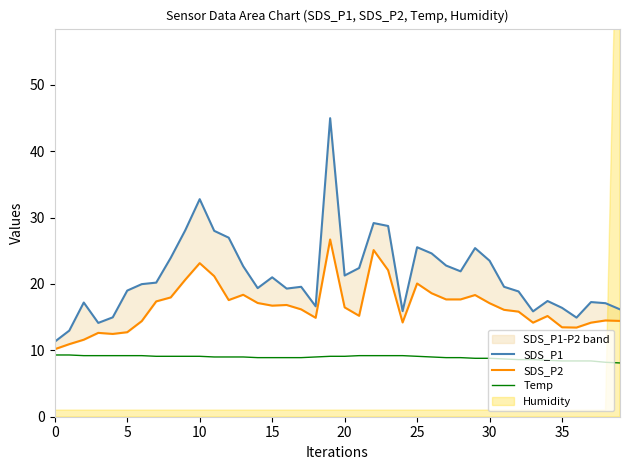

What is the label of the 21st point from the left?

20